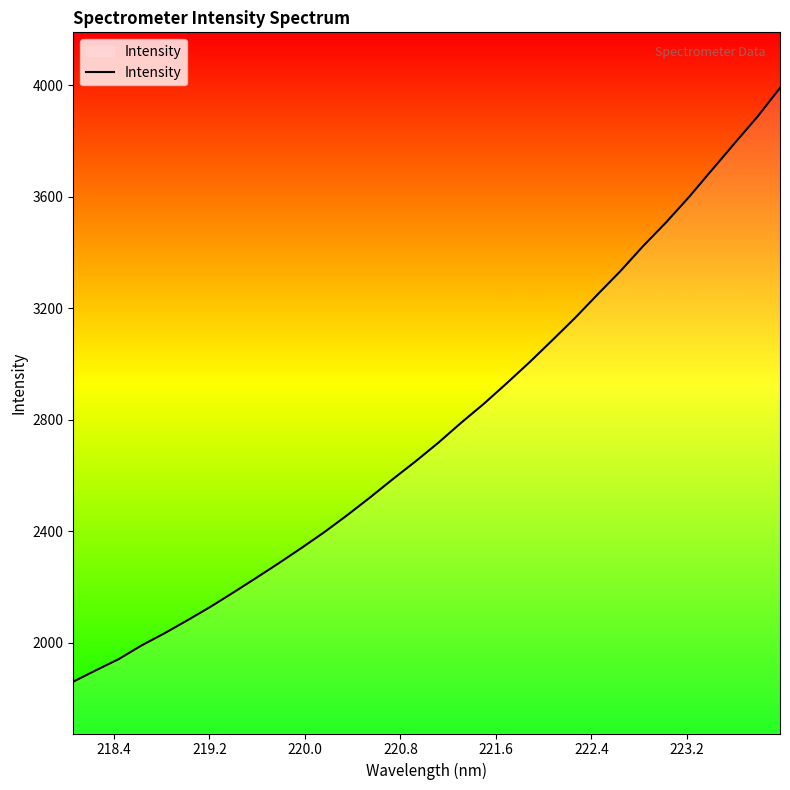

What is the greatest value displayed?

3989.7